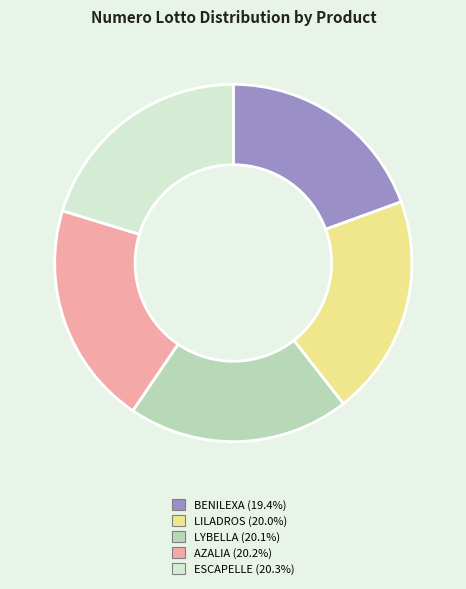

Is there any slice that represents more than half of the pie?

No